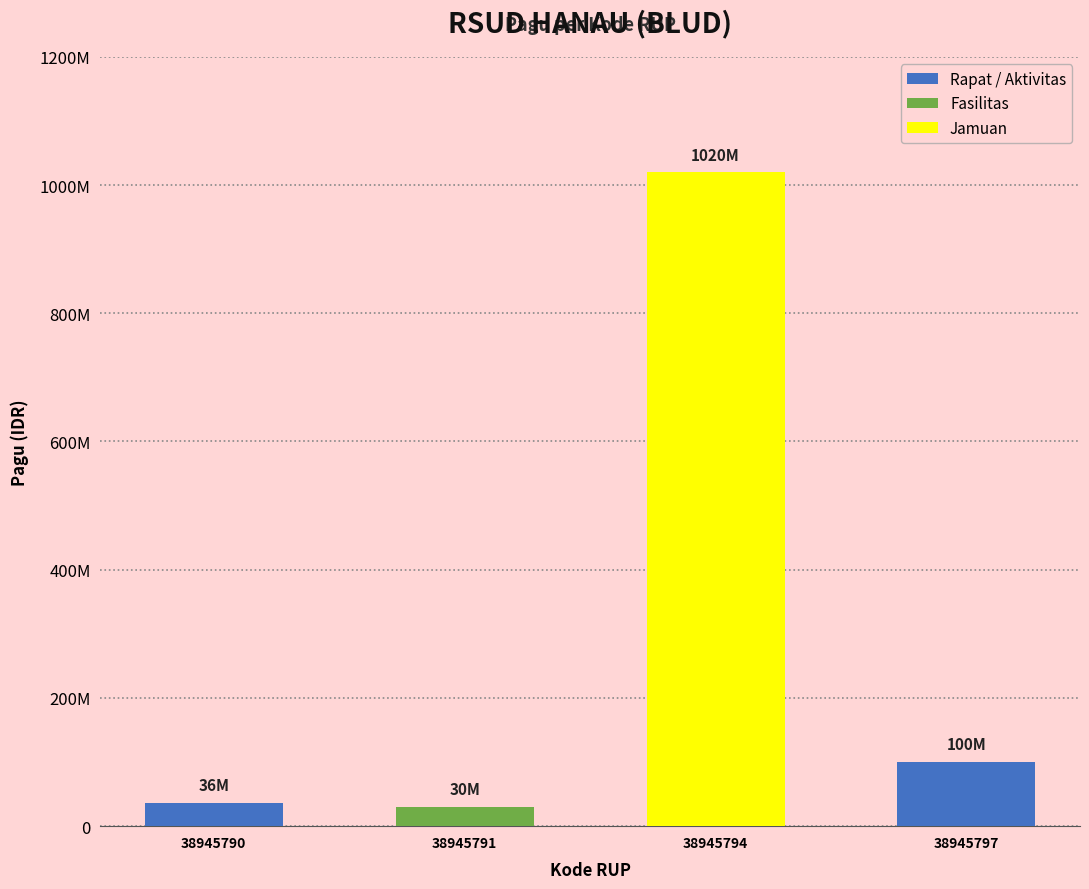

Does the chart contain any negative values?

No